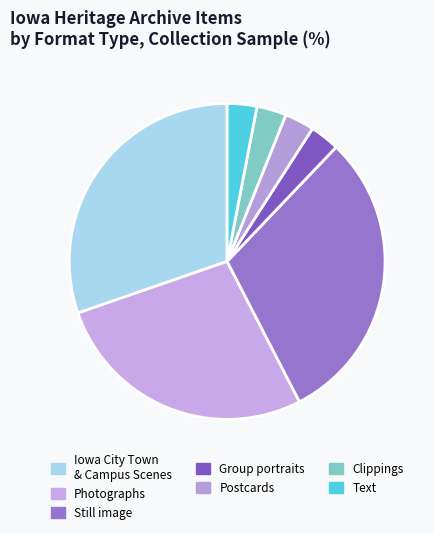

Is there a majority slice in this chart?

No